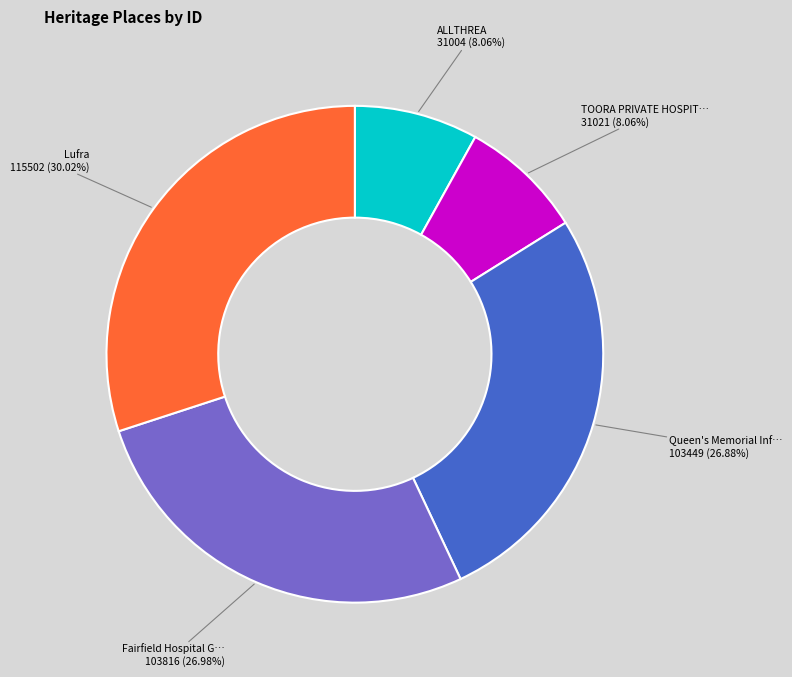

Is there a majority slice in this chart?

No